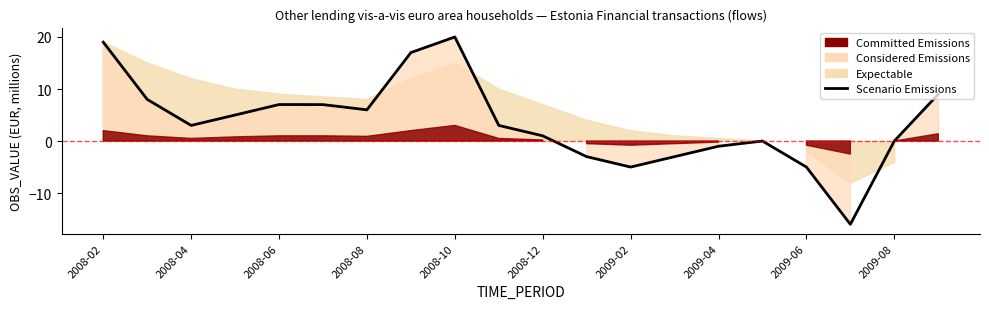

How many lines are shown in the chart?

1